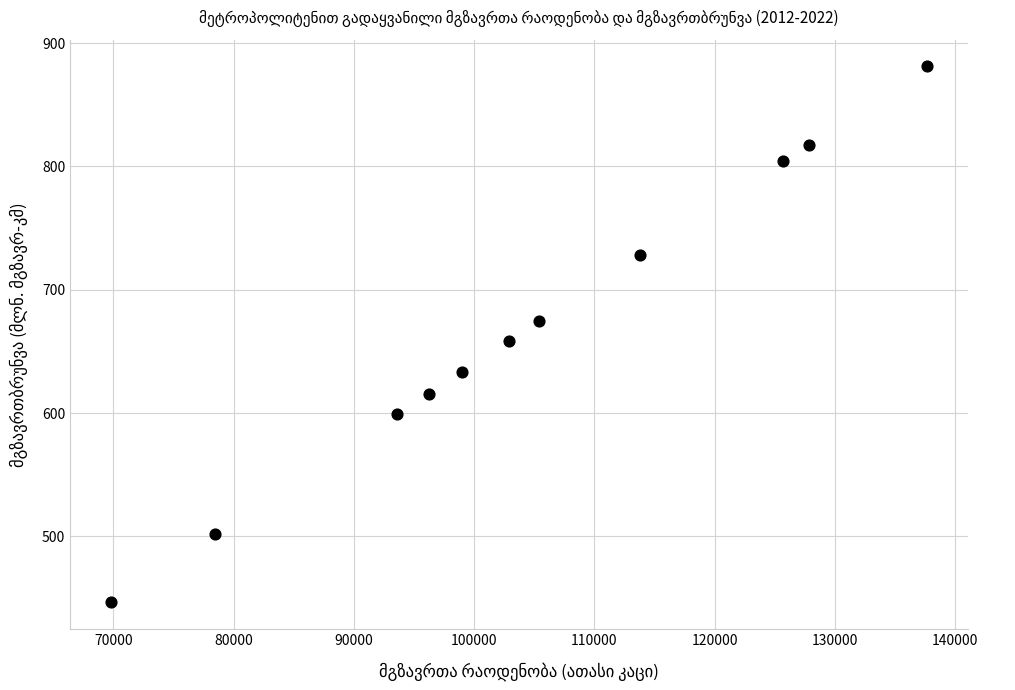

What is the average X value?

104580.2